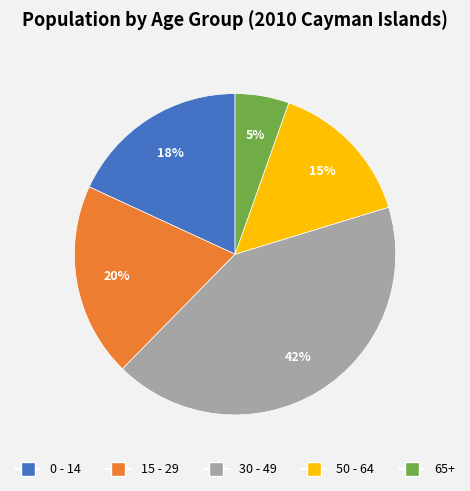

Does any single category account for the majority?

No